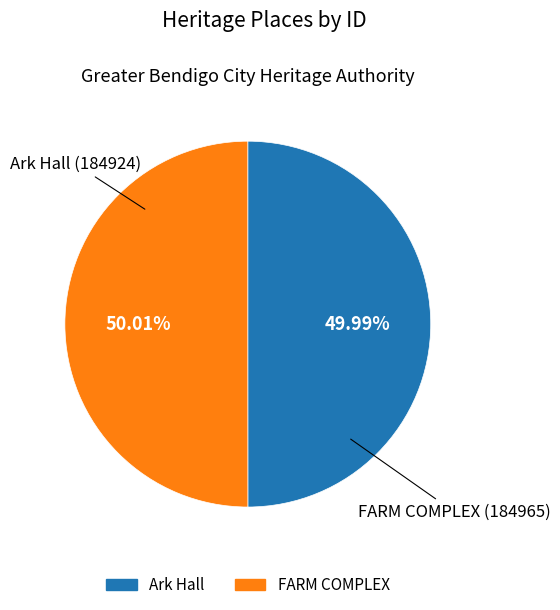

How many segments does this pie chart have?

2